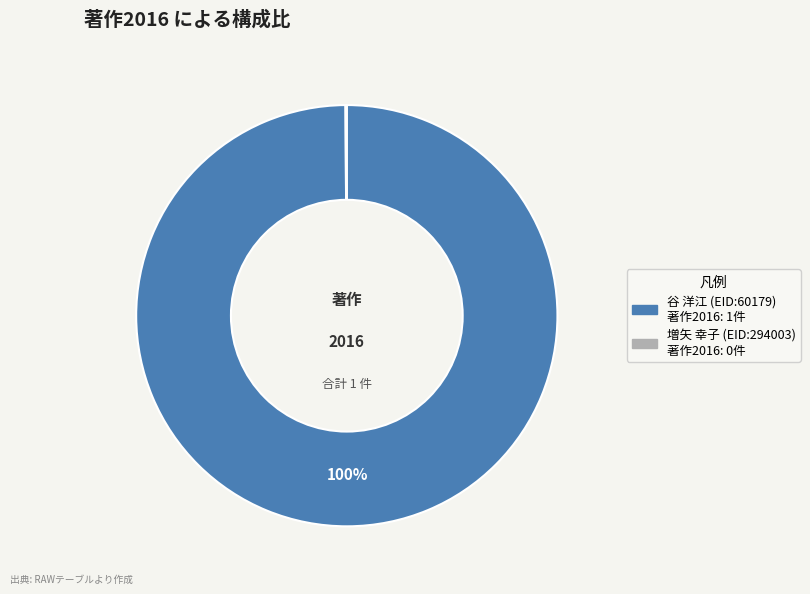

Which category has the biggest portion of the pie?

谷 洋江 (EID:60179)